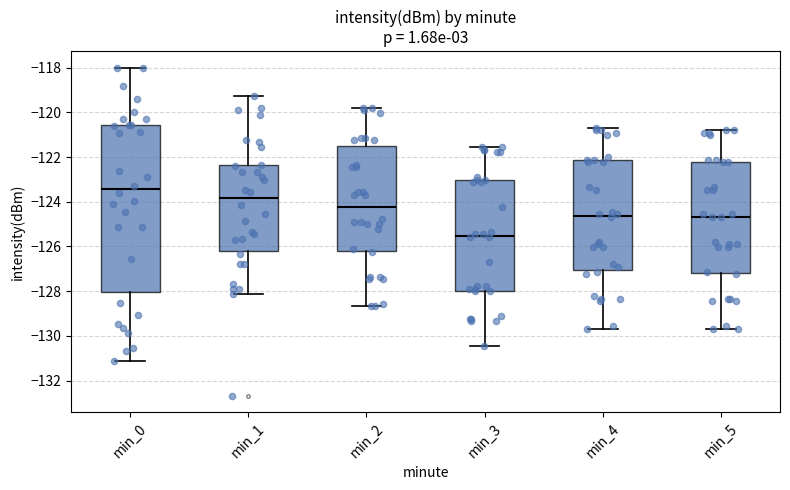

Reading left to right, read every box against the y-axis: the position of its median line, the range the box covers, and the ends of its whiskers. The values are not printed on the chart, so give them approximately, as read against the axis.

min_0: median -123.4, box -128.0 to -120.6, whiskers -131.2 to -118.0
min_1: median -123.8, box -126.2 to -122.4, whiskers -128.2 to -119.2
min_2: median -124.2, box -126.2 to -121.6, whiskers -128.6 to -119.8
min_3: median -125.6, box -128.0 to -123.0, whiskers -130.4 to -121.6
min_4: median -124.6, box -127.0 to -122.2, whiskers -129.6 to -120.6
min_5: median -124.6, box -127.2 to -122.2, whiskers -129.6 to -120.8